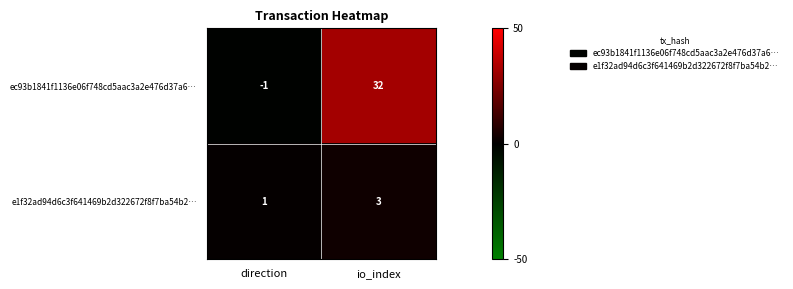

Count the number of data series in this chart.

2